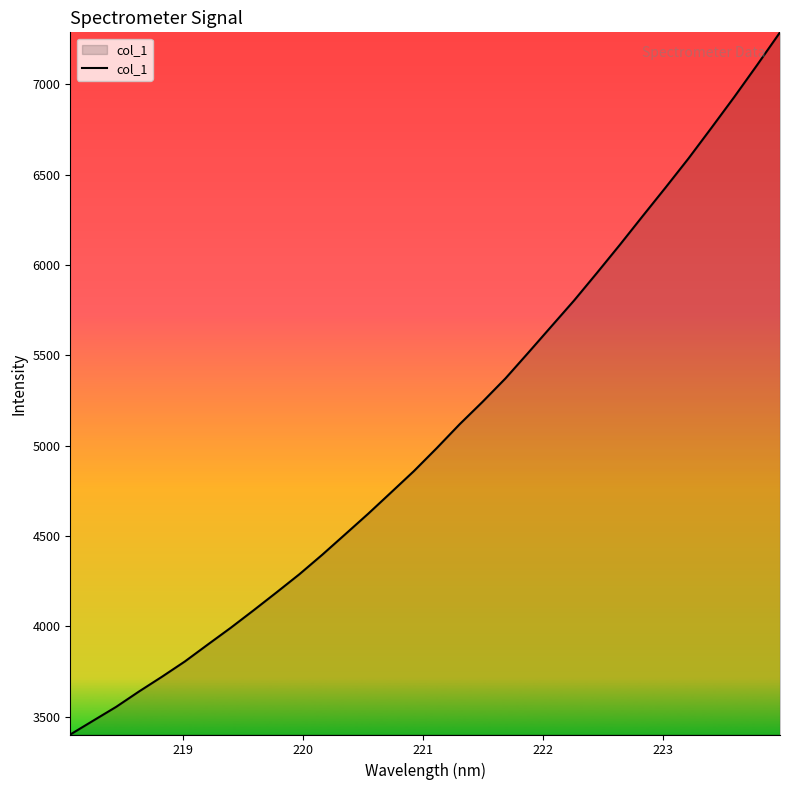

Reading right to left, extract all data points from this chart.

7288.5	7107.7	6930.7	6759.5	6590.5	6429.8	6271.9	6112.5	5957.0	5804.2	5659.9	5515.3	5372.5	5243.0	5119.1	4986.9	4859.4	4740.8	4622.8	4509.4	4396.5	4288.3	4187.5	4088.5	3991.5	3898.8	3805.2	3720.5	3639.0	3553.7	3477.4	3400.8